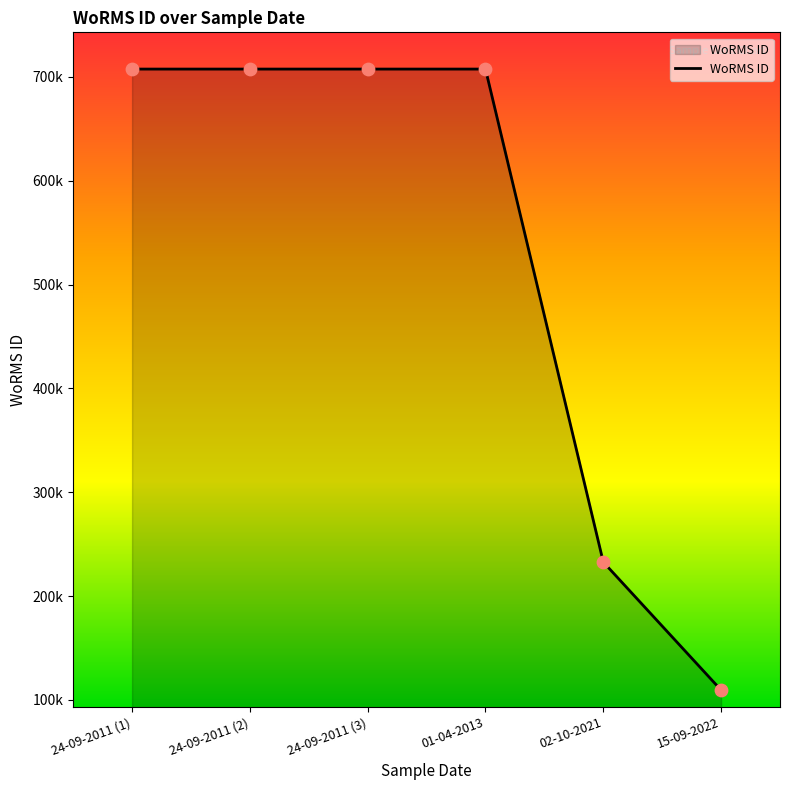

What is the change in value from 24-09-2011 (3) to 15-09-2022?

-598155